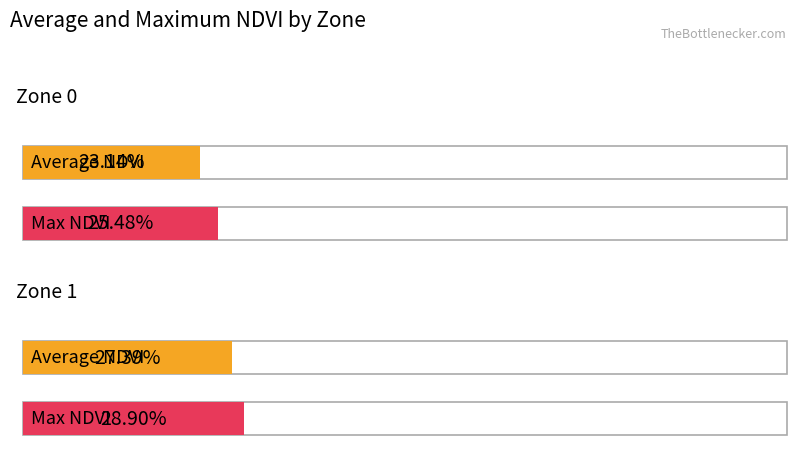

What are all the series names shown in the legend?

Average NDVI, Max NDVI